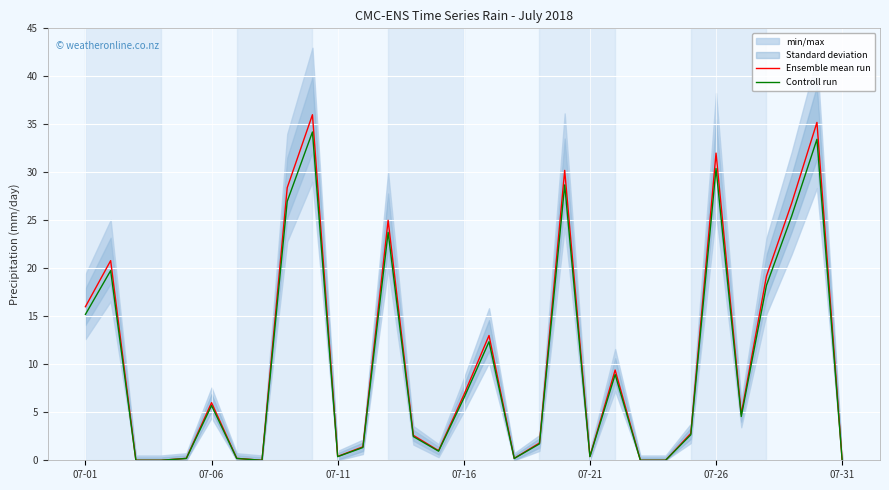

What is the value of the Ensemble mean run point at the 19th from the left?

1.8